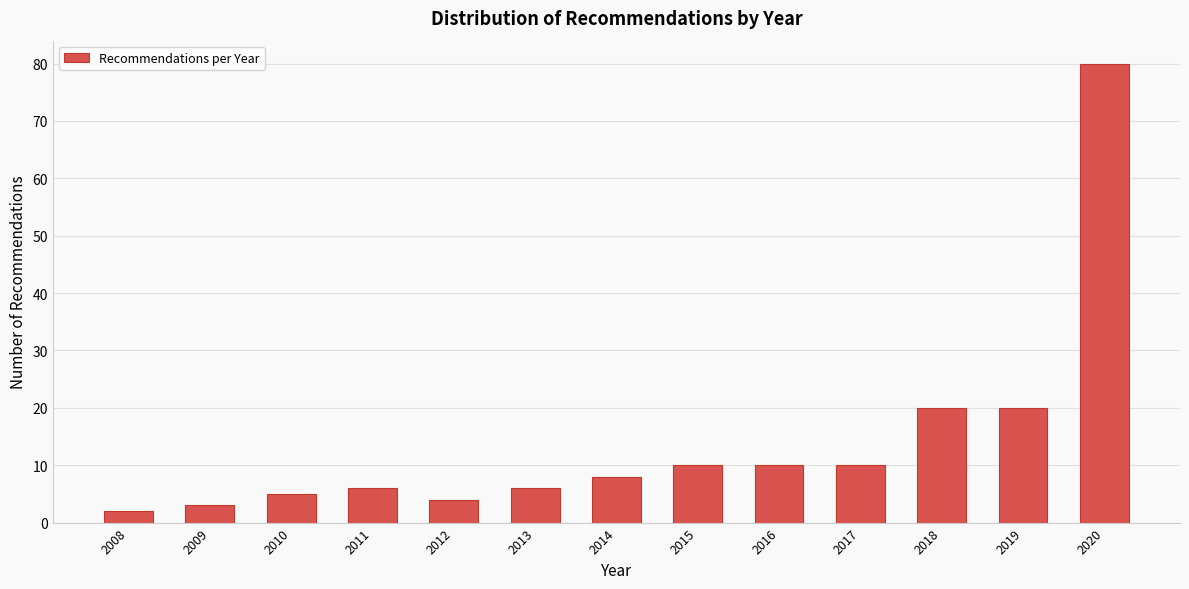

Reading left to right, list all the values displayed in this chart.

2	3	5	6	4	6	8	10	10	10	20	20	80